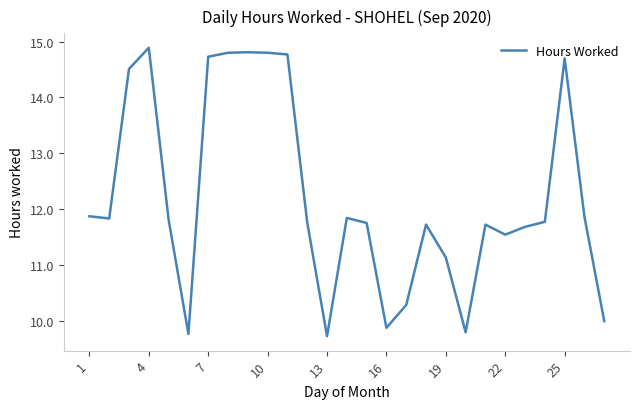

How many lines are shown in the chart?

1